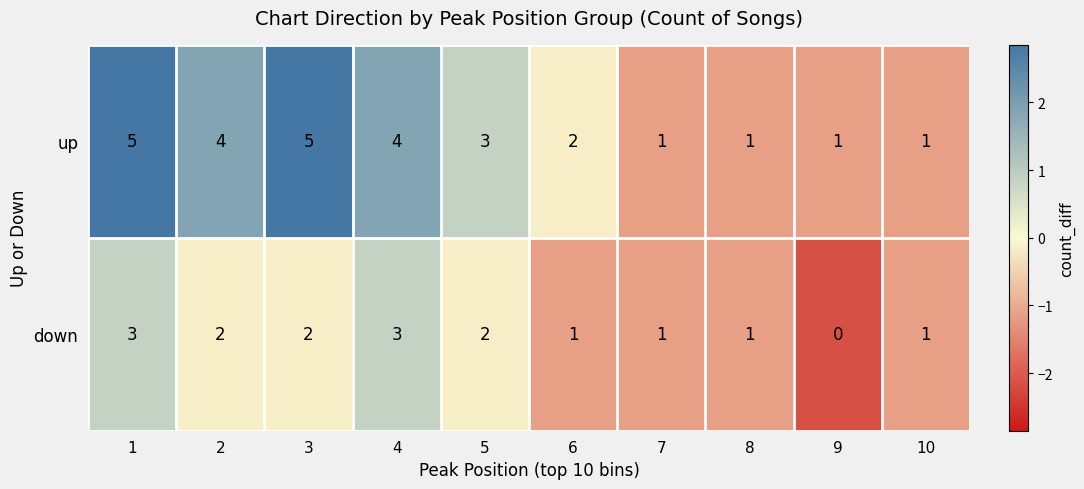

Count the number of data series in this chart.

2